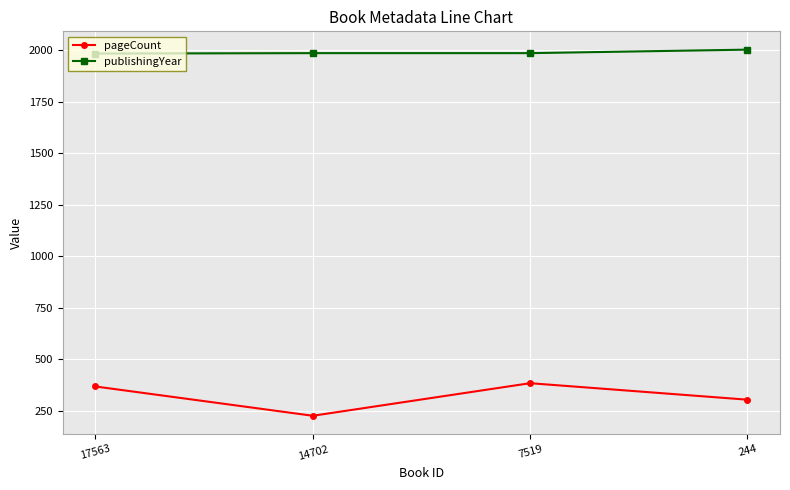

Which series changed the most between 14702 and 244?

pageCount